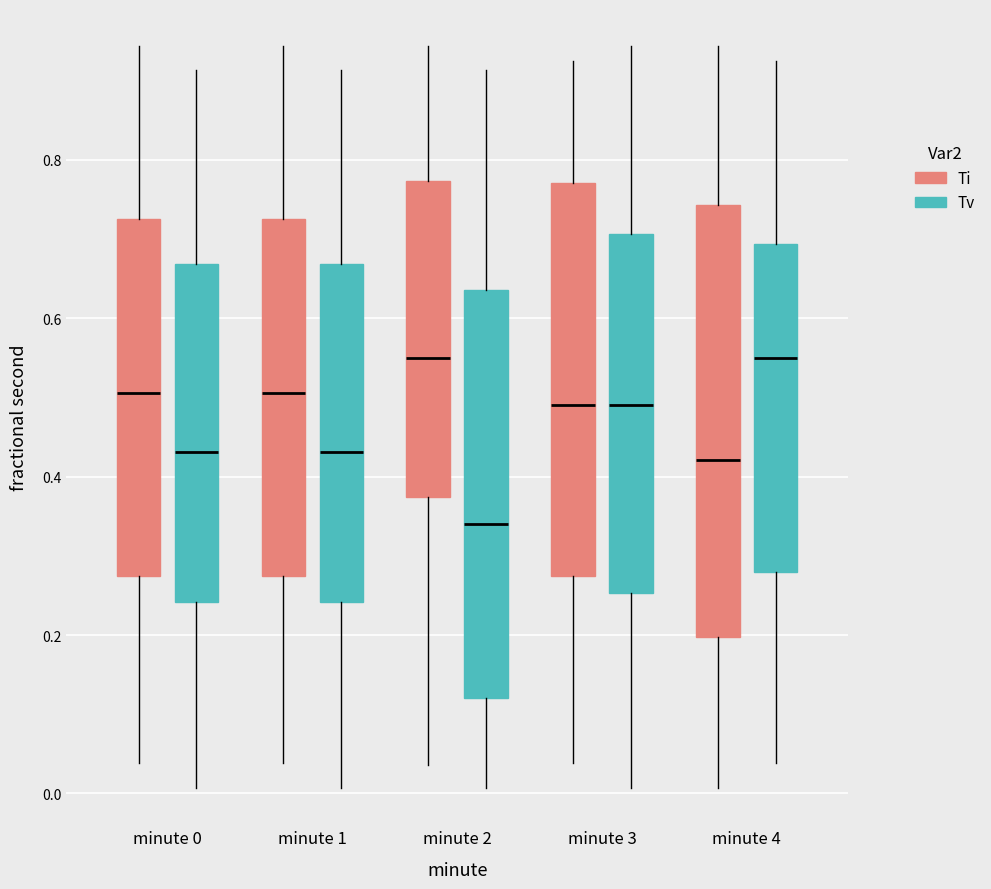

Which box is the tallest, from its lower edge to its upper edge?

minute 4 (Ti)